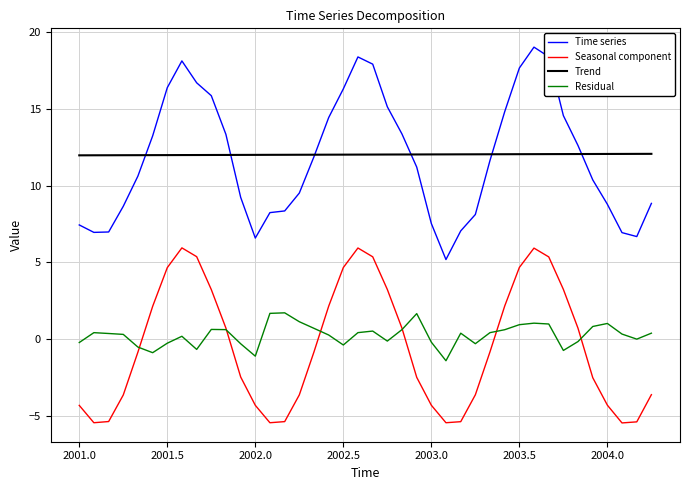

True or false: Time series and Residual intersect in this chart.

False